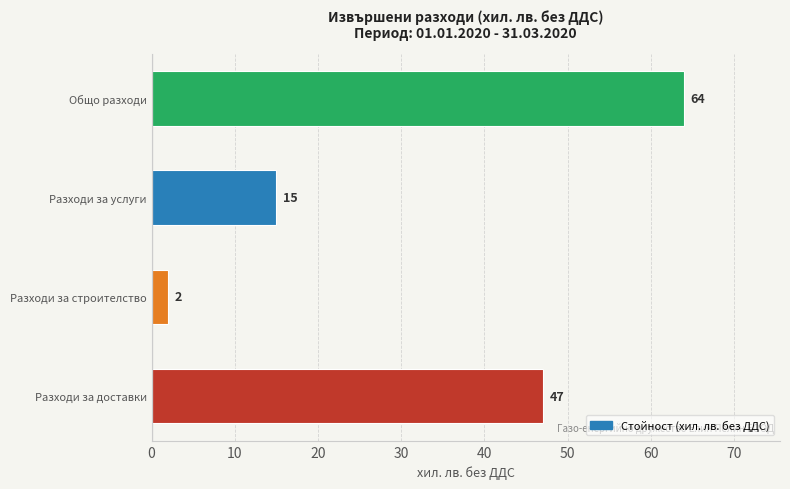

What is the maximum value shown in the chart?

64